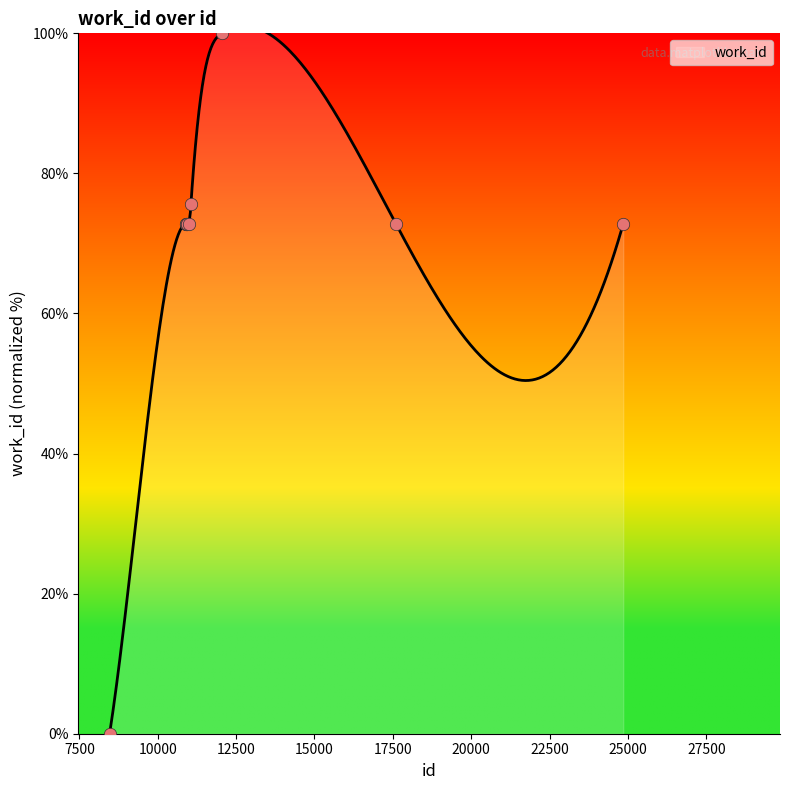

Which has a higher value, 24850 or 10931?

24850